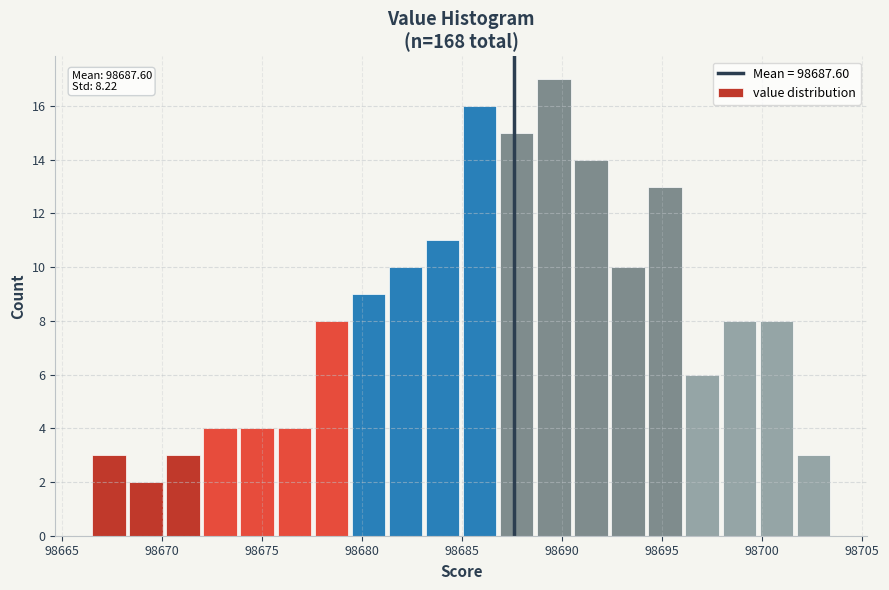

Around what value on the x-axis is the tallest bar? Give the approximate position of its centre, as read against the axis.

98689.5